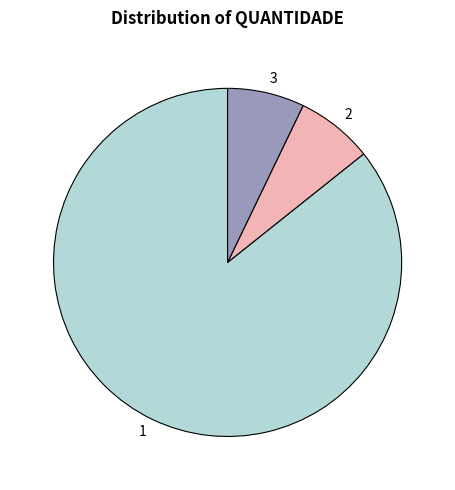

Does 2 represent more than half of the total?

No